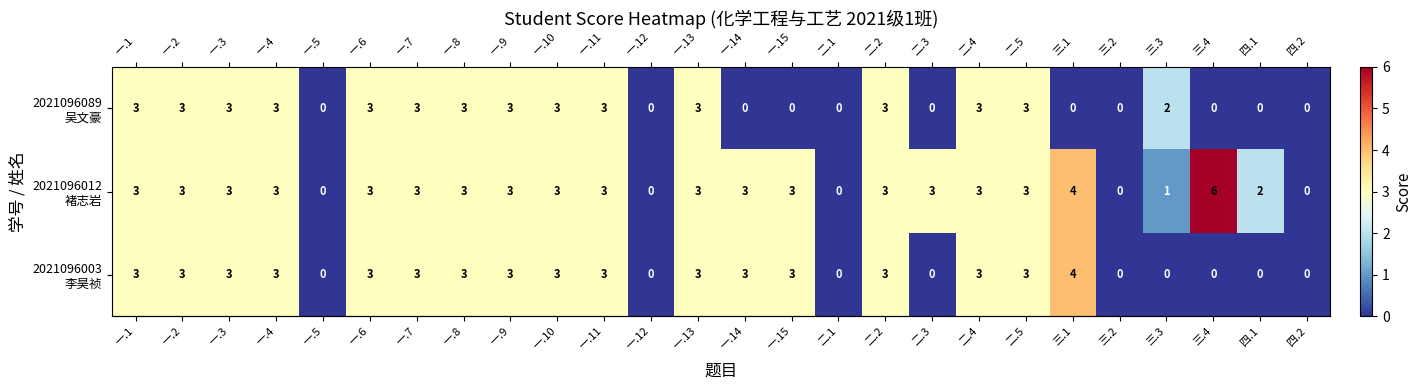

Which label corresponds to the largest value in the chart?

三.4